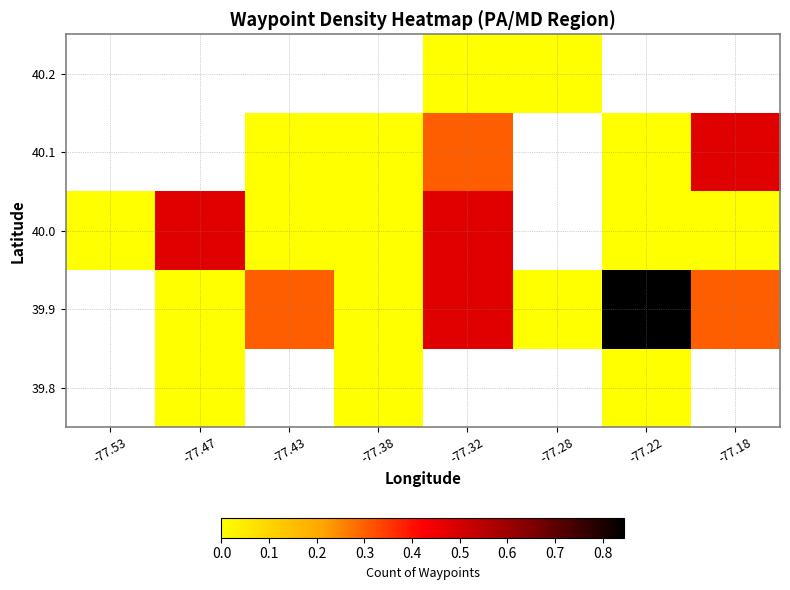

True or false: 40.0 has a value of 0.8 at -77.47.

False